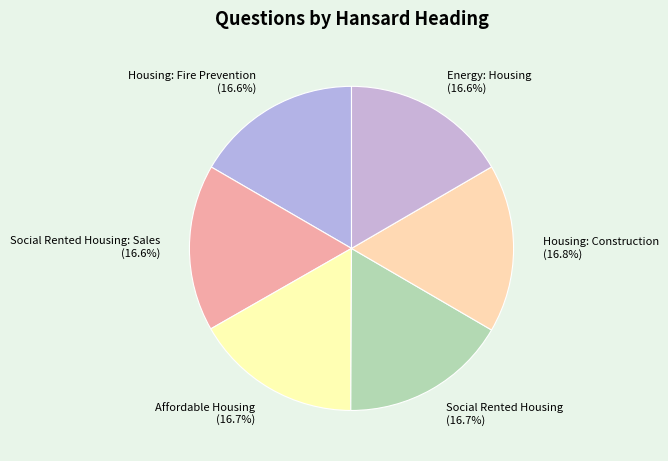

Is there any slice that represents more than half of the pie?

No